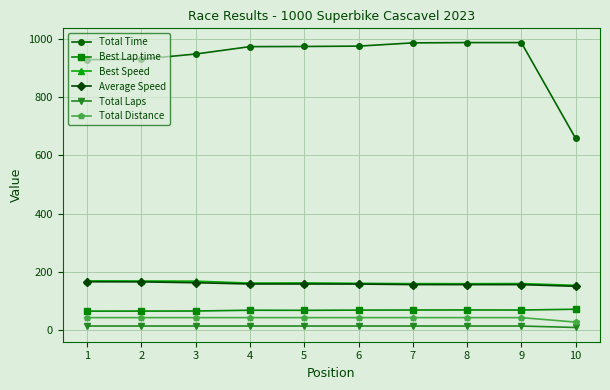

The value of Best Lap time at 5 is 67.9. True or false?

True